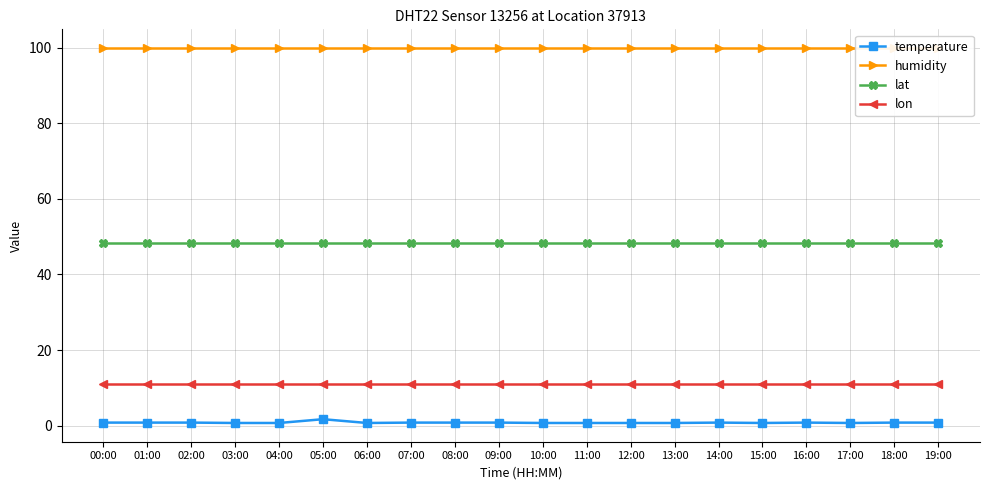

Reading right to left, transcribe all the data shown in this chart.

temperature: 0.8	0.8	0.7	0.8	0.7	0.8	0.7	0.7	0.7	0.7	0.8	0.8	0.8	0.7	1.7	0.7	0.7	0.8	0.8	0.8
humidity: 99.9	99.9	99.9	99.9	99.9	99.9	99.9	99.9	99.9	99.9	99.9	99.9	99.9	99.9	99.9	99.9	99.9	99.9	99.9	99.9
lat: 48.4	48.4	48.4	48.4	48.4	48.4	48.4	48.4	48.4	48.4	48.4	48.4	48.4	48.4	48.4	48.4	48.4	48.4	48.4	48.4
lon: 10.9	10.9	10.9	10.9	10.9	10.9	10.9	10.9	10.9	10.9	10.9	10.9	10.9	10.9	10.9	10.9	10.9	10.9	10.9	10.9